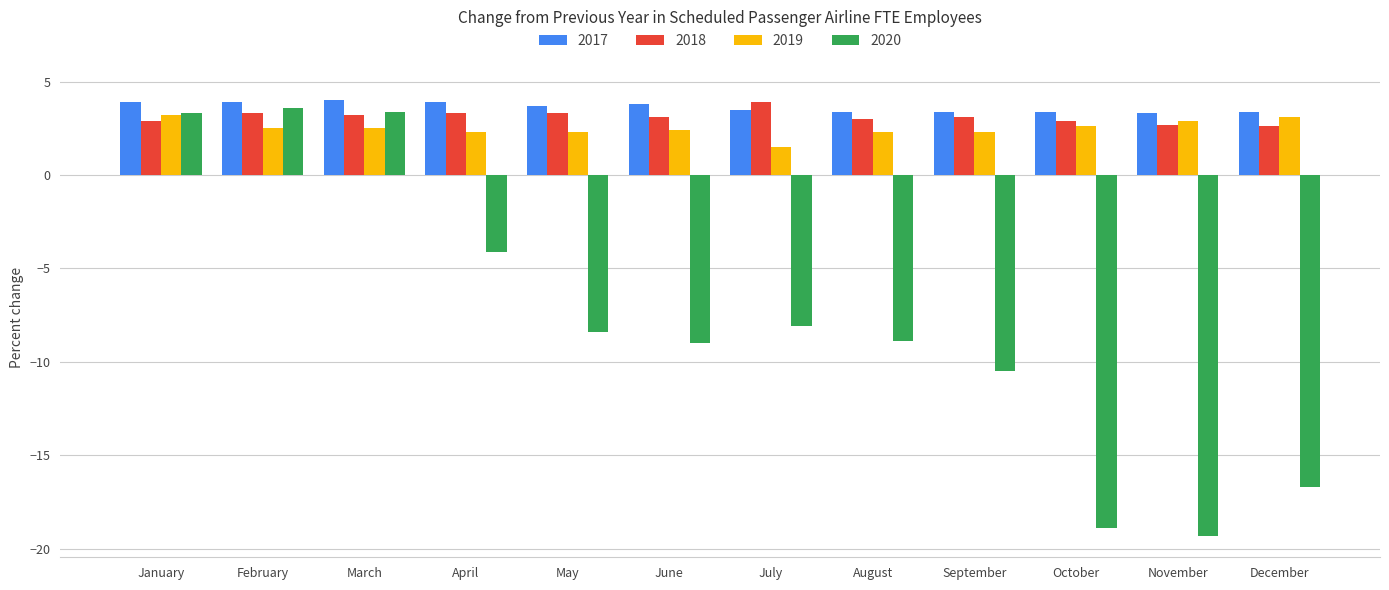

Between February and July, which series saw the biggest shift?

2020